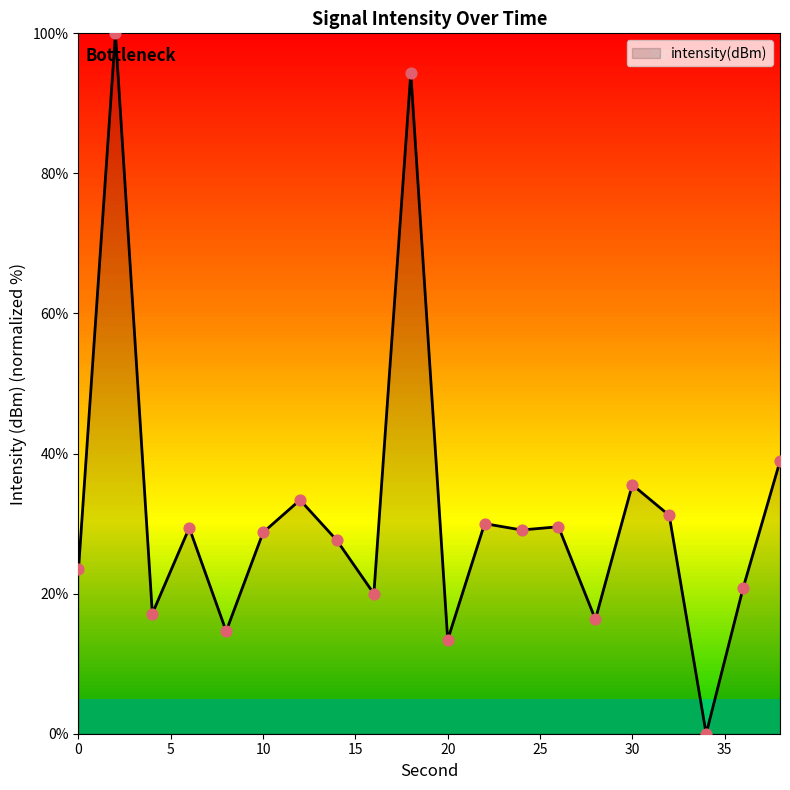

What is the greatest value displayed?

100.0